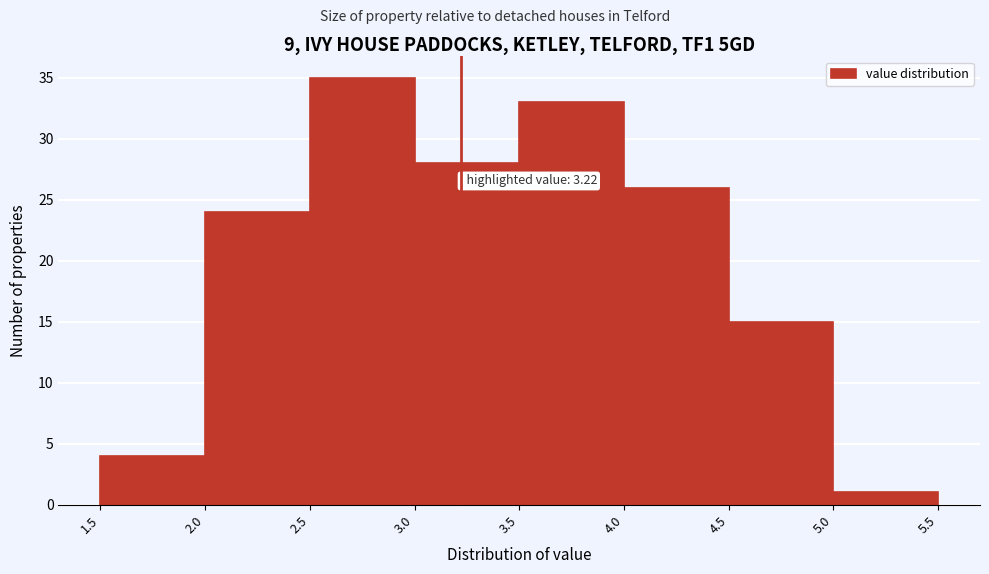

Over which range of the x-axis is the bar tallest?

2.5 to 3.0